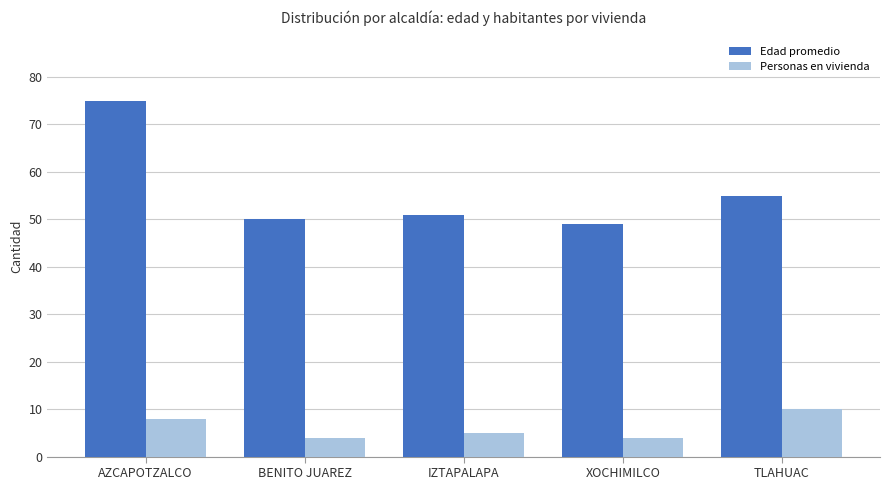

Rank the series at BENITO JUAREZ from lowest to highest value.

Personas en vivienda, Edad promedio